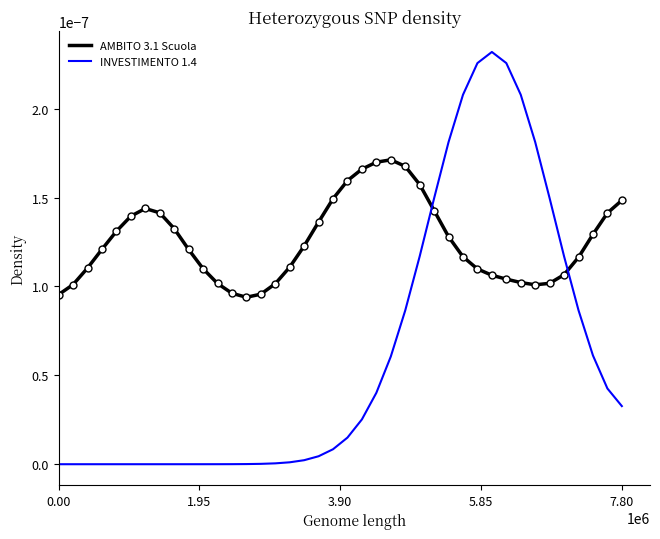

True or false: INVESTIMENTO 1.4 and AMBITO 3.1 Scuola intersect in this chart.

True